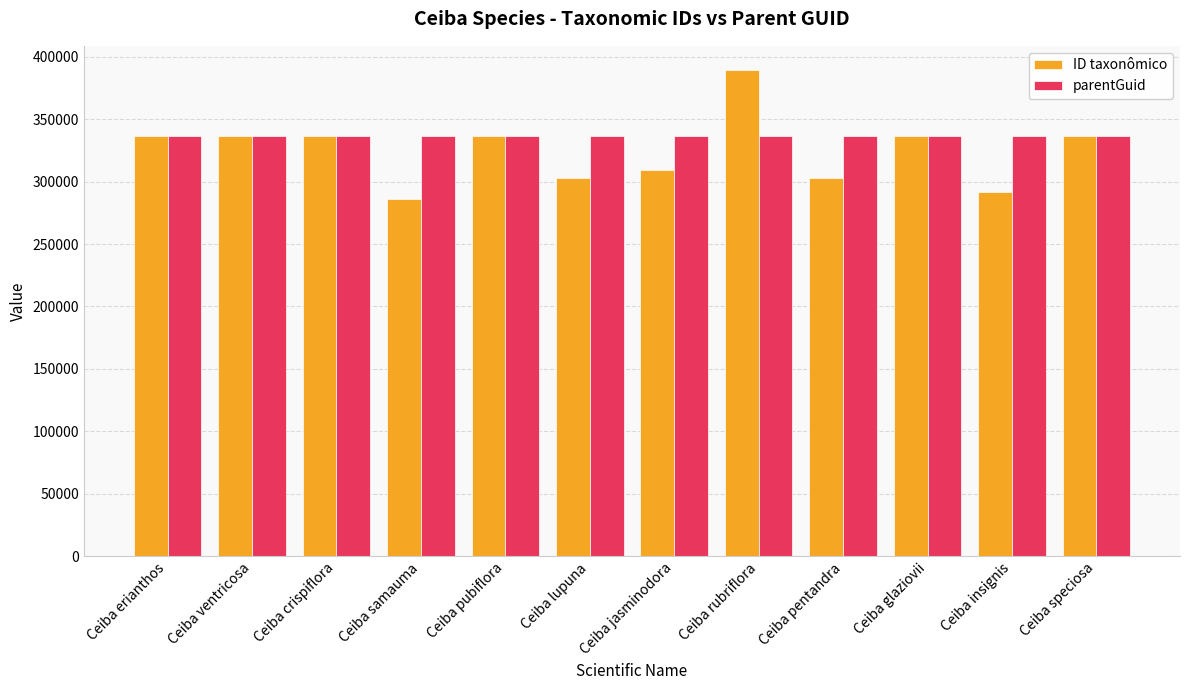

What is the difference between the maximum and second lowest values in the ID taxonômico series?

97743